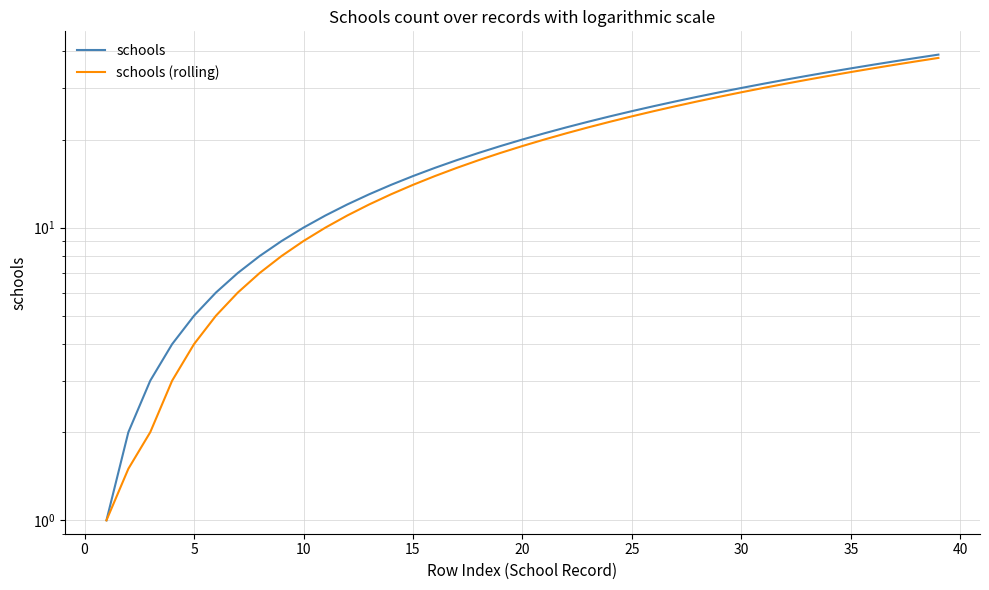

Between 15 and 45, which series saw the biggest shift?

schools